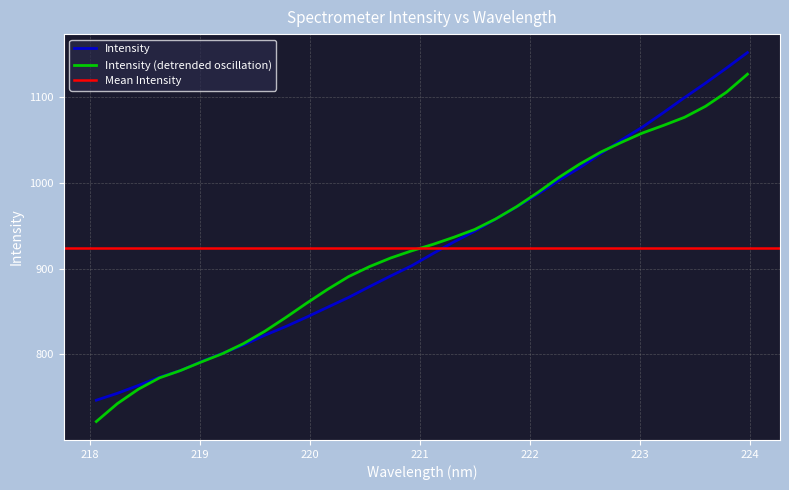

What is the difference between the values at 220.7354 and 220.5444?

12.3